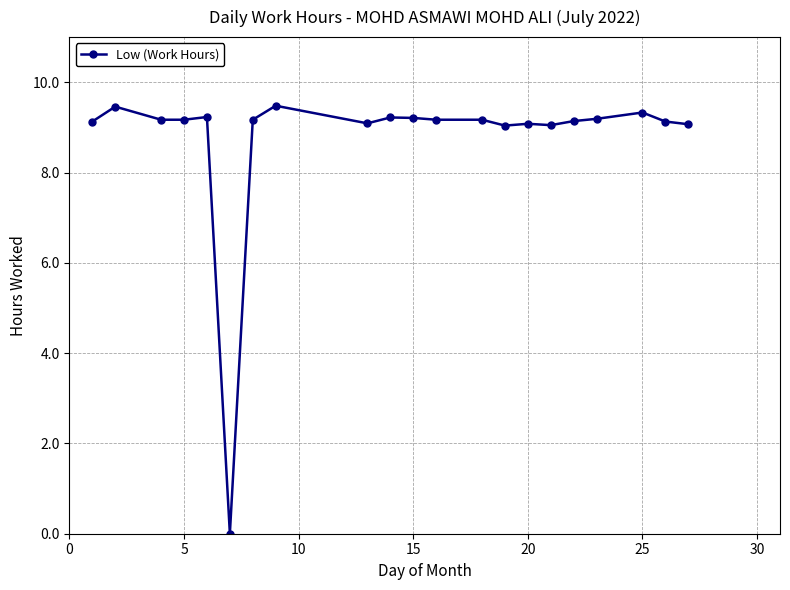

What is the average value?

8.7